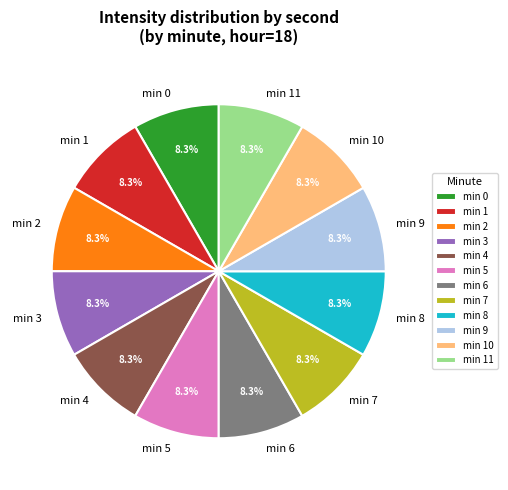

How many segments does this pie chart have?

12